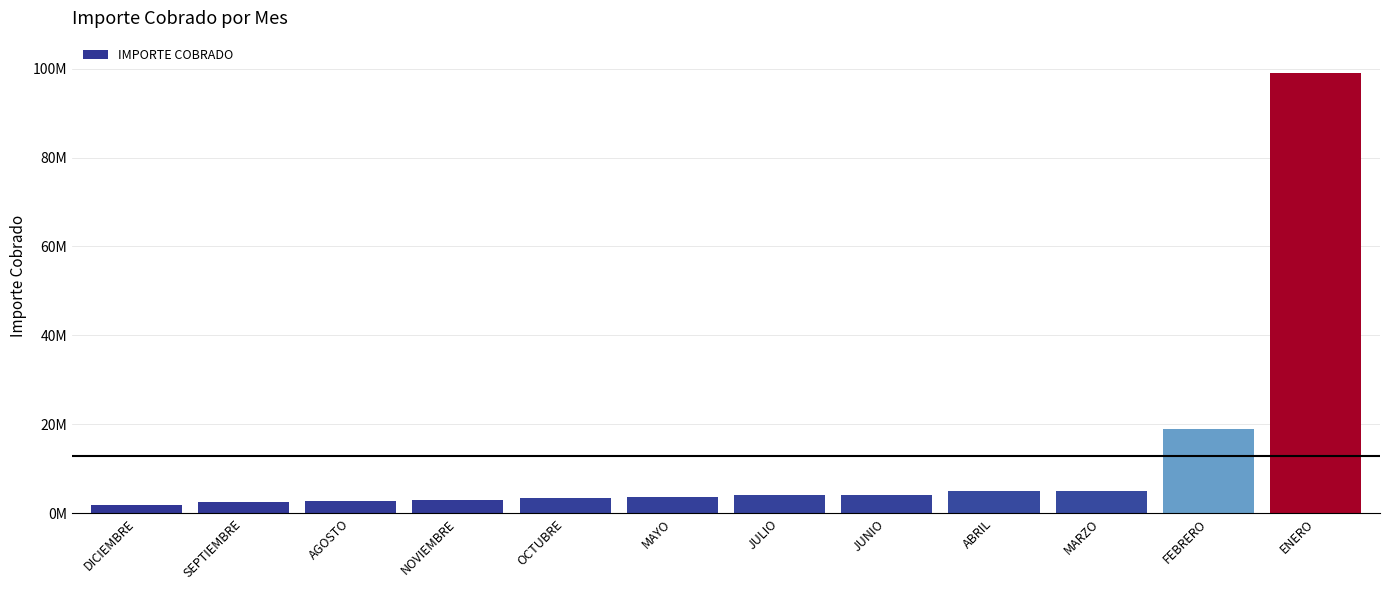

What is the label of the 3rd bar from the left?

AGOSTO